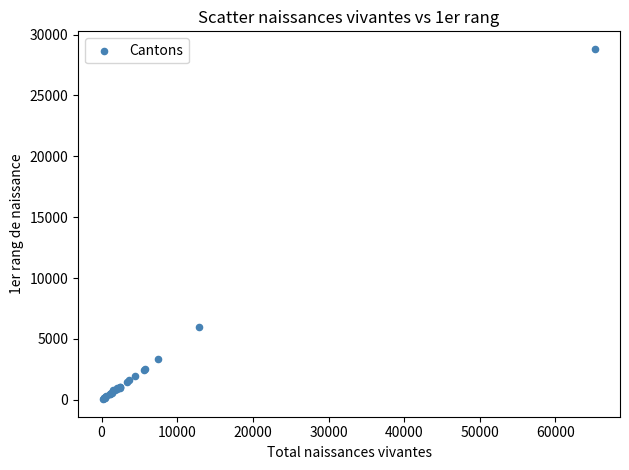

What Y value in the scatter plot is closest to 14435?

5996